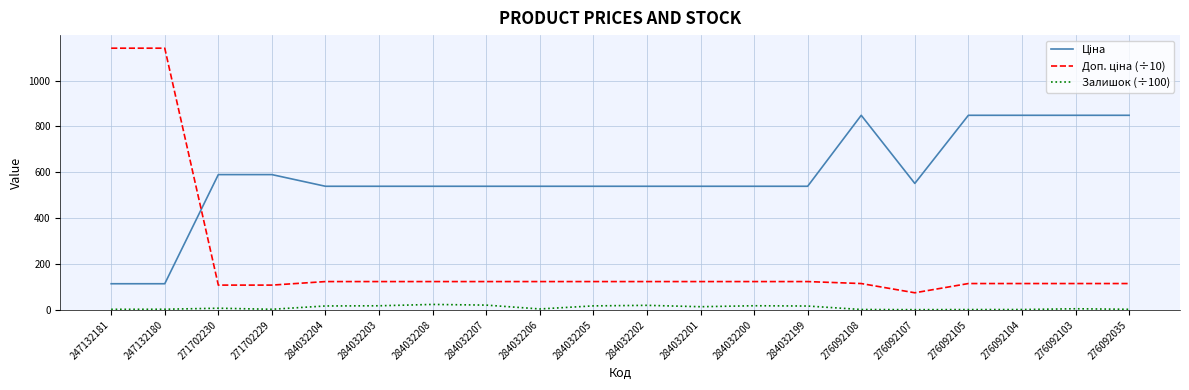

True or false: Залишок (÷100) has a value of 5.0 at 276092103.

True